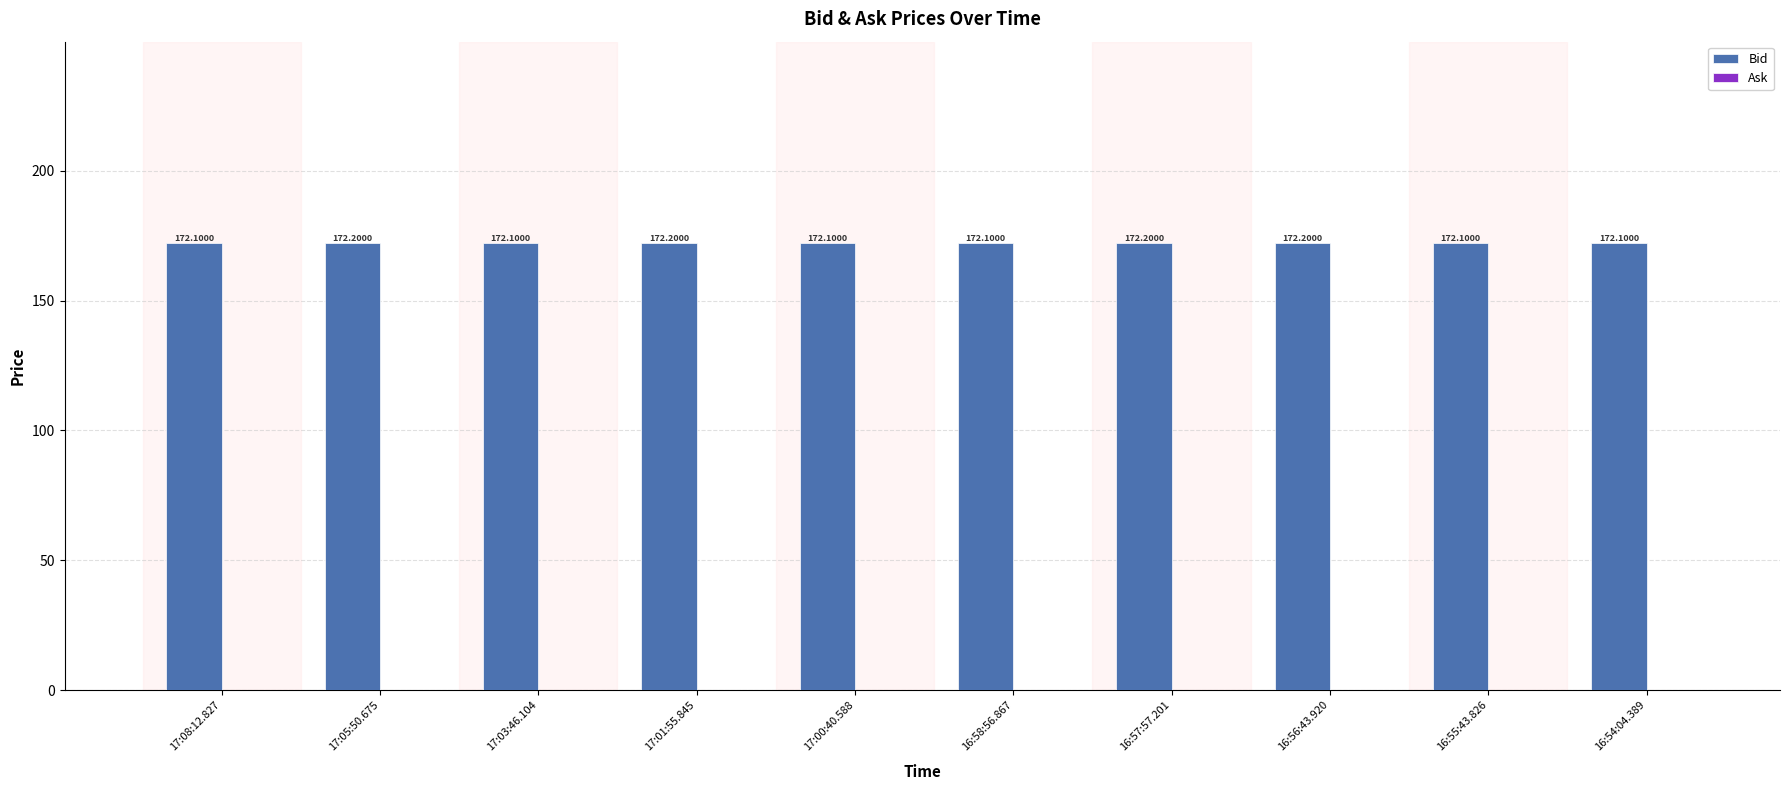

What is the sum of the values at 17:00:40.588 and 16:54:04.389?

344.2